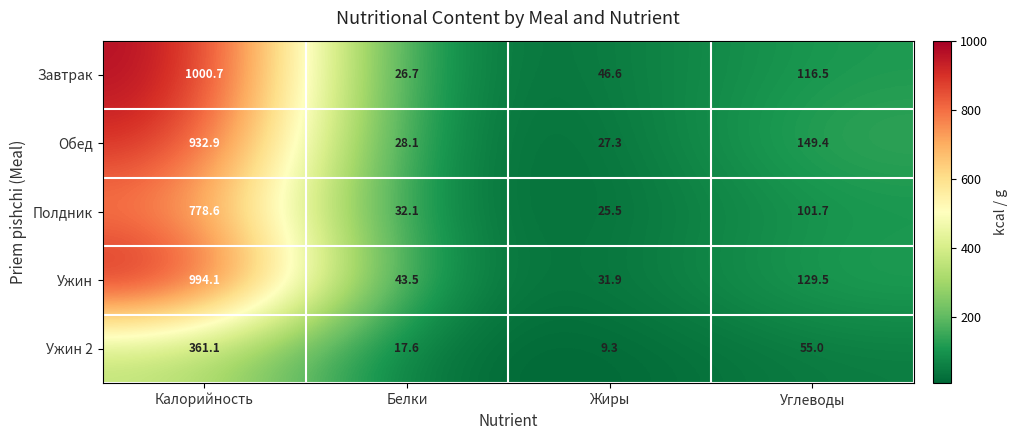

At which category is the sum across all series the highest?

Калорийность